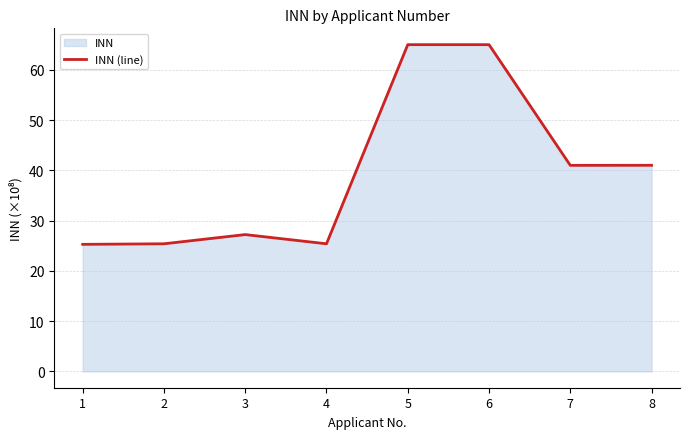

Approximately how many times larger is the value at 5 compared to 3?

2.4